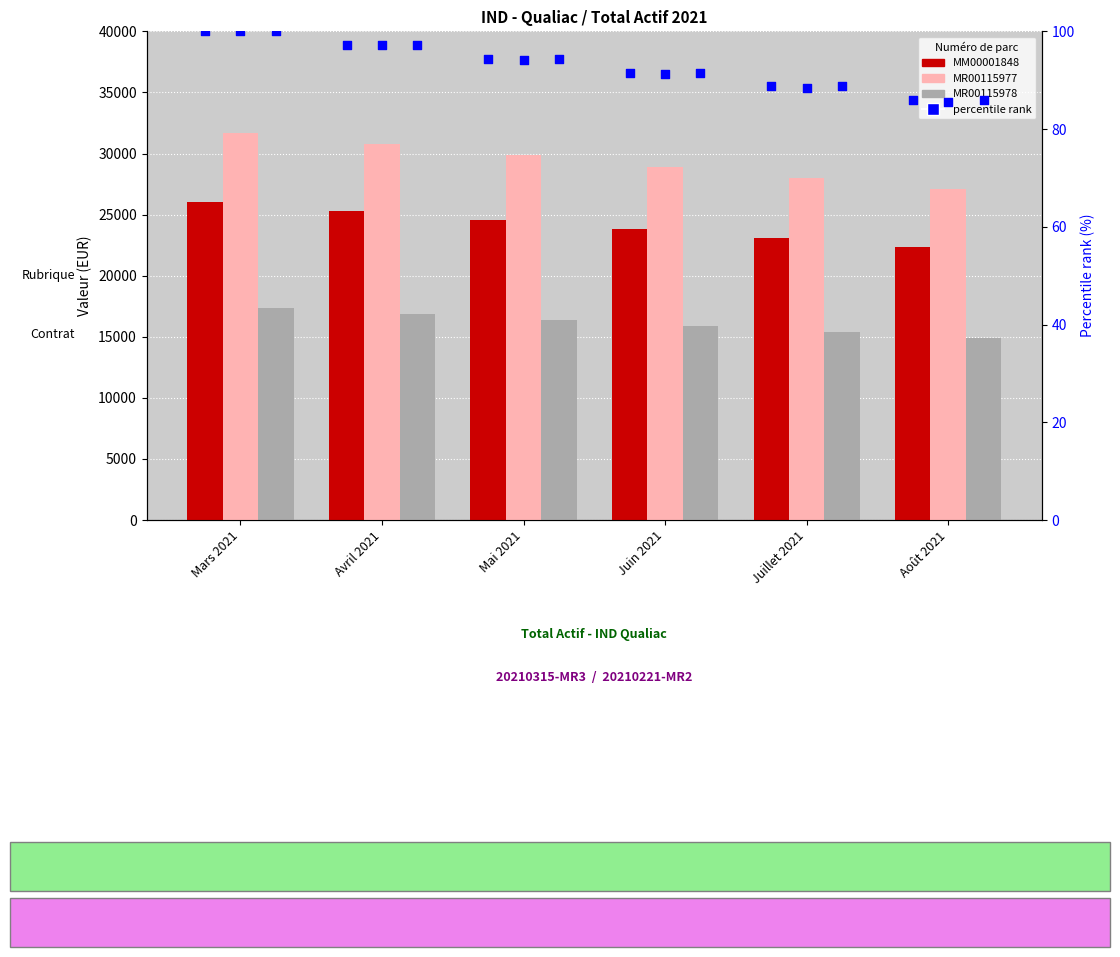

Which series contains the highest Y value?

MR00115977